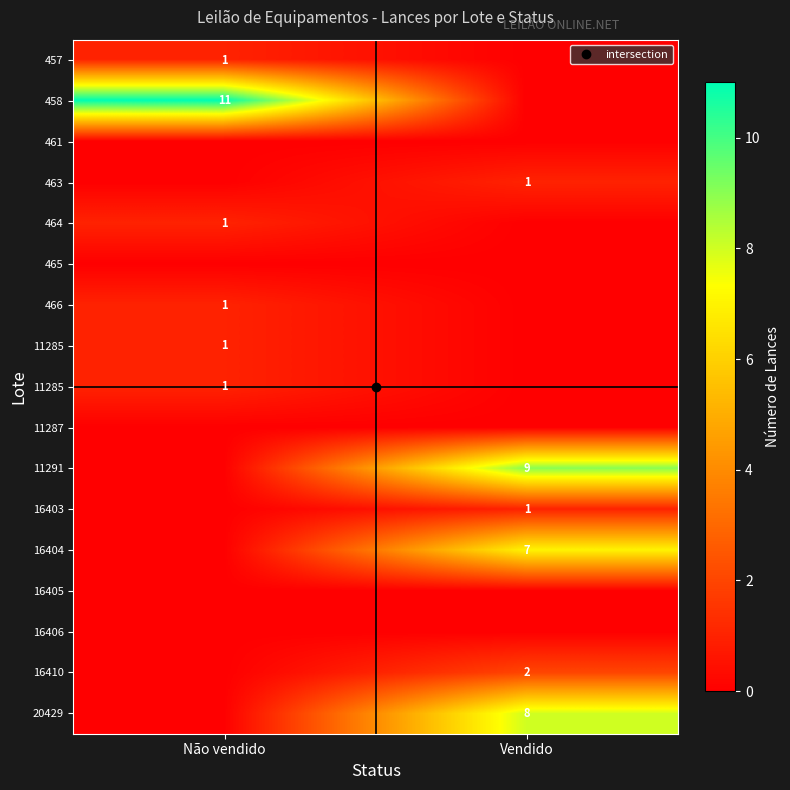

Count the number of data series in this chart.

17